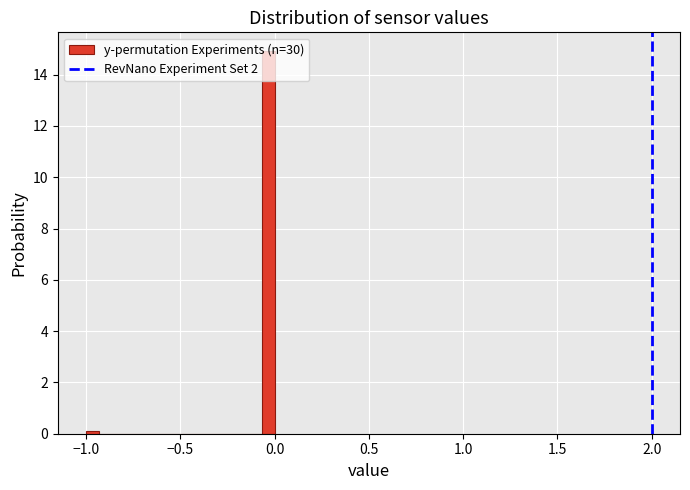

Around what value on the x-axis is the tallest bar? Give the approximate position of its centre, as read against the axis.

-0.05